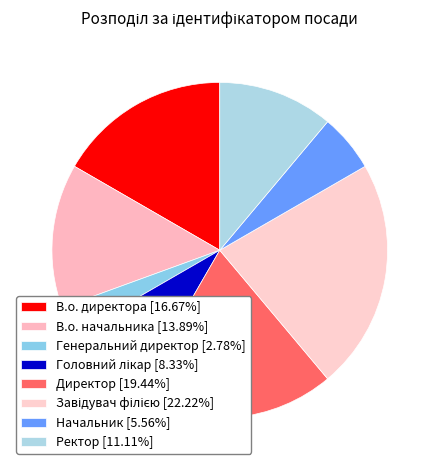

Combined, what portion of the pie is Ректор and Генеральний директор?

13.9%